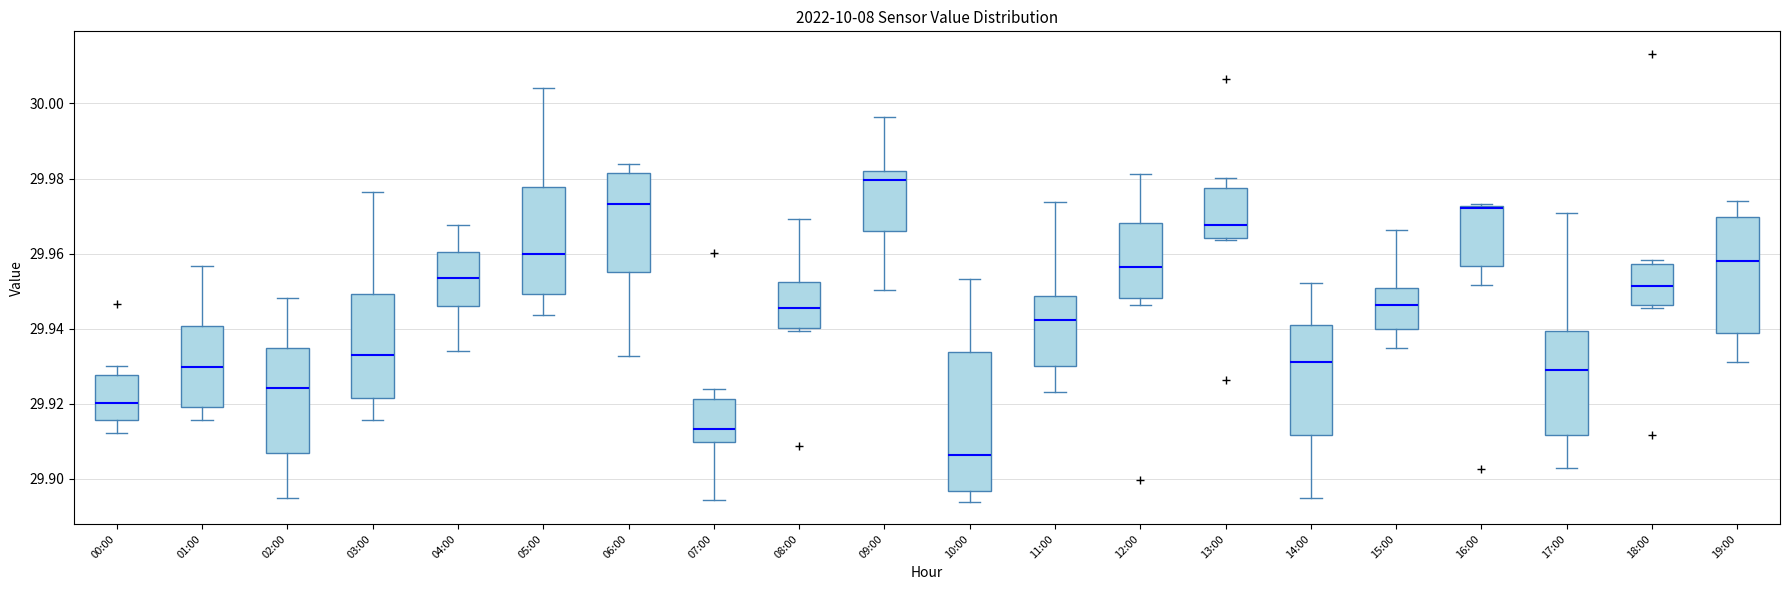

Comparing the boxes themselves (not the whiskers), which one is the tallest?

10:00